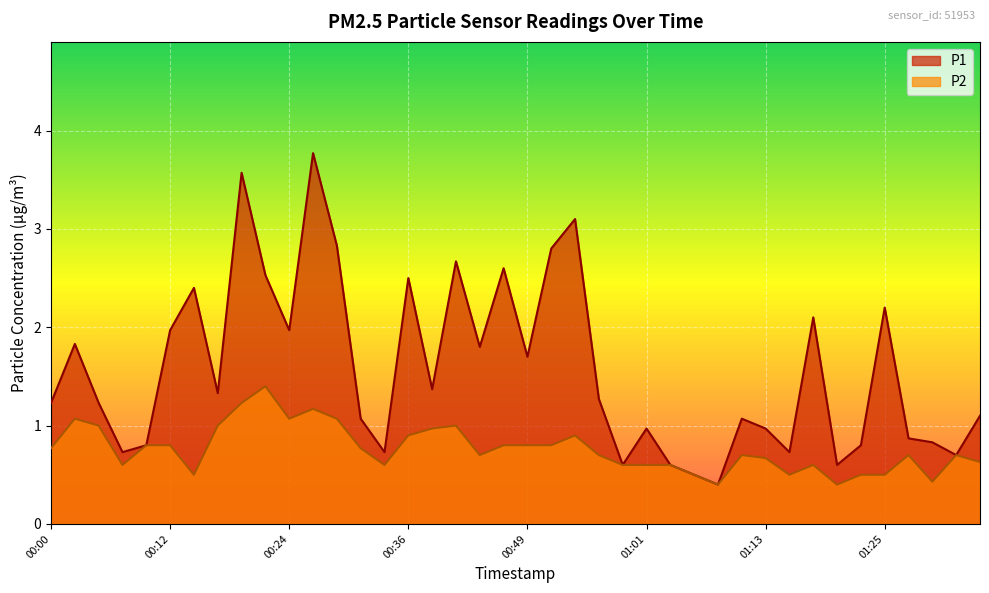

Reading left to right, list all the values displayed in this chart.

P1: 1.2	1.8	1.2	0.7	0.8	2.0	2.4	1.3	3.6	2.5	2.0	3.8	2.8	1.1	0.7	2.5	1.4	2.7	1.8	2.6	1.7	2.8	3.1	1.3	0.6	1.0	0.6	0.5	0.4	1.1	1.0	0.7	2.1	0.6	0.8	2.2	0.9	0.8	0.7	1.1
P2: 0.8	1.1	1.0	0.6	0.8	0.8	0.5	1.0	1.2	1.4	1.1	1.2	1.1	0.8	0.6	0.9	1.0	1.0	0.7	0.8	0.8	0.8	0.9	0.7	0.6	0.6	0.6	0.5	0.4	0.7	0.7	0.5	0.6	0.4	0.5	0.5	0.7	0.4	0.7	0.6